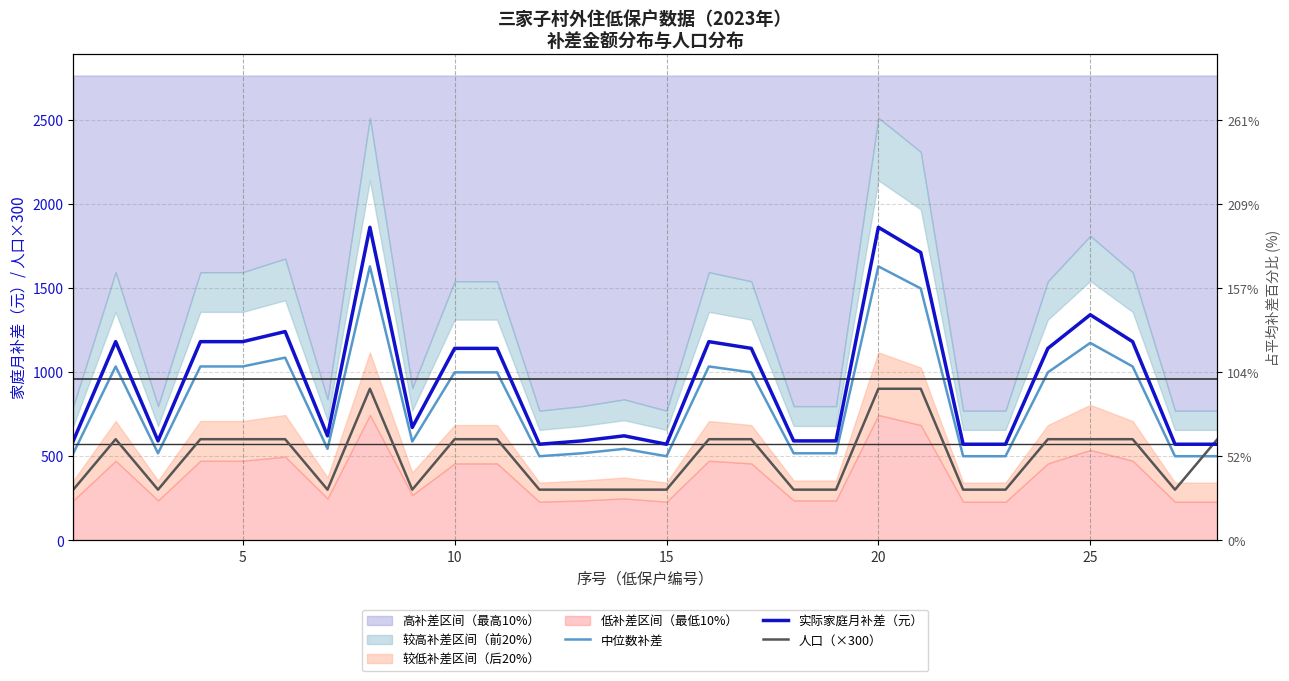

Between 0 and 24, which series saw the biggest shift?

实际家庭月补差（元）